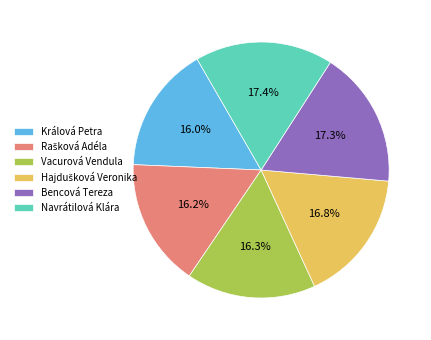

Approximately how many times larger is the value at Navrátilová Klára compared to Králová Petra?

1.1